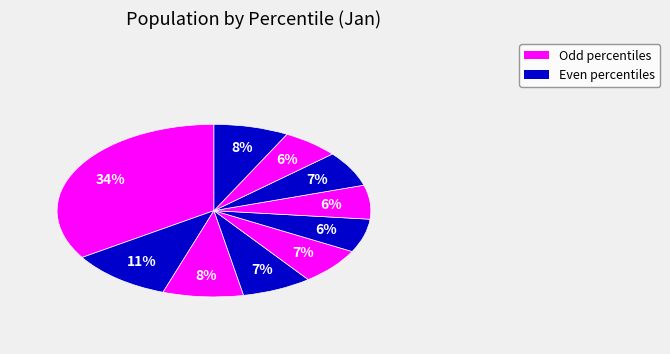

How many segments does this pie chart have?

10